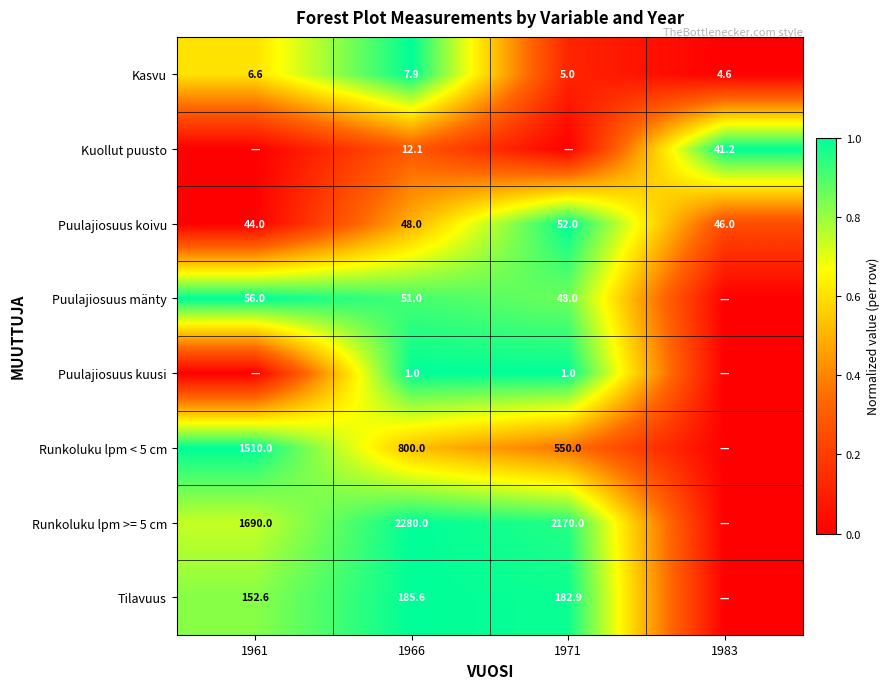

Count the number of data series in this chart.

8